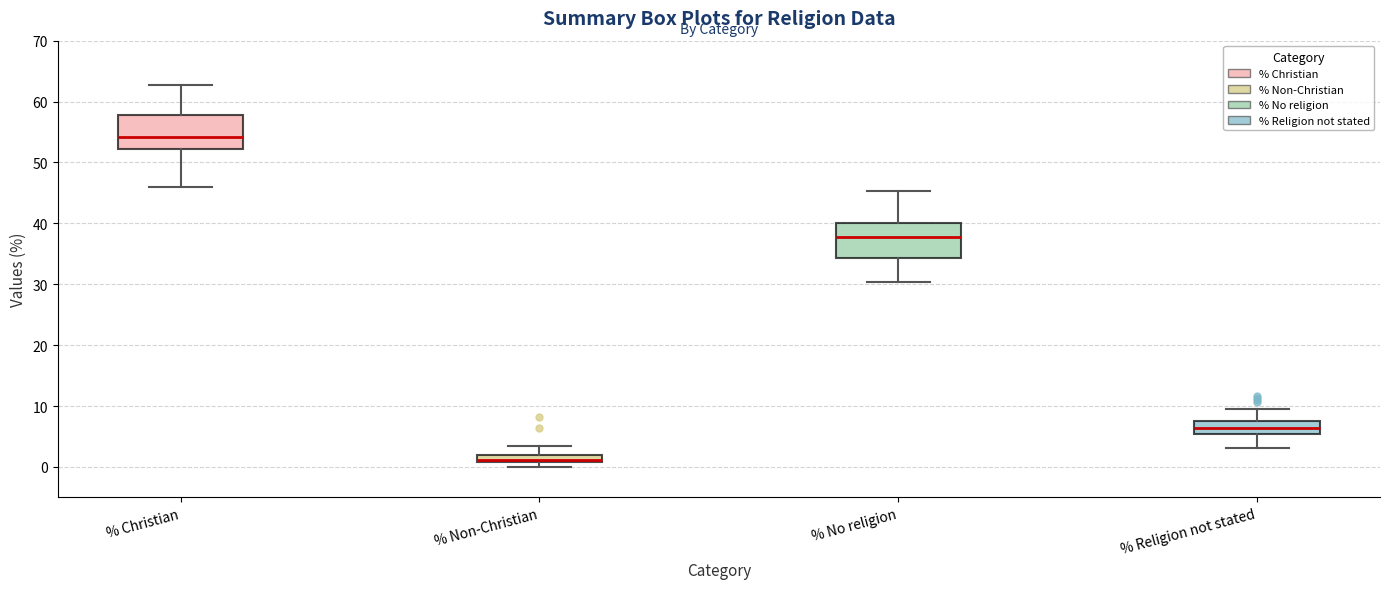

Where does the median line of the box for % Religion not stated sit on the y-axis? The values are not printed on the chart, so give them approximately, as read against the axis.

6